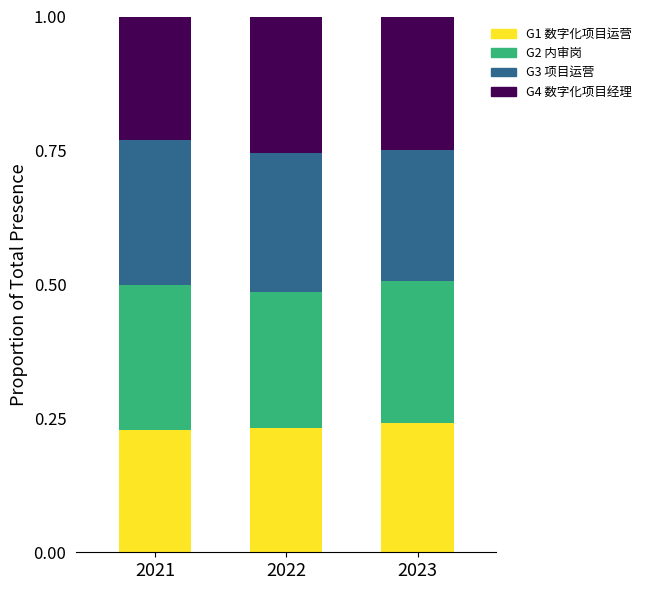

What is the total value across all series at 2021?

1.0